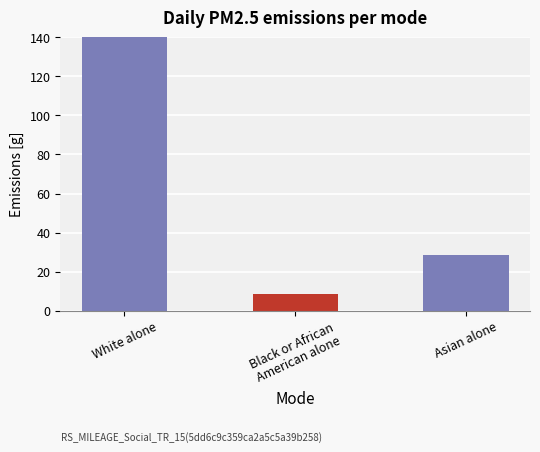

What is the label of the 2nd bar from the right?

Black or African
American alone